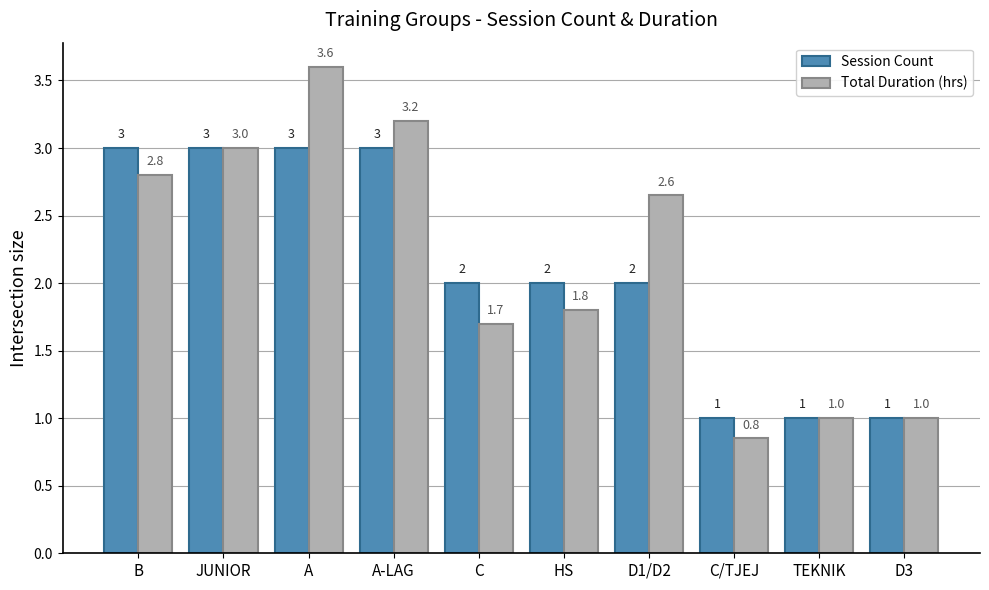

What is the highest value of the Session Count series?

3.0